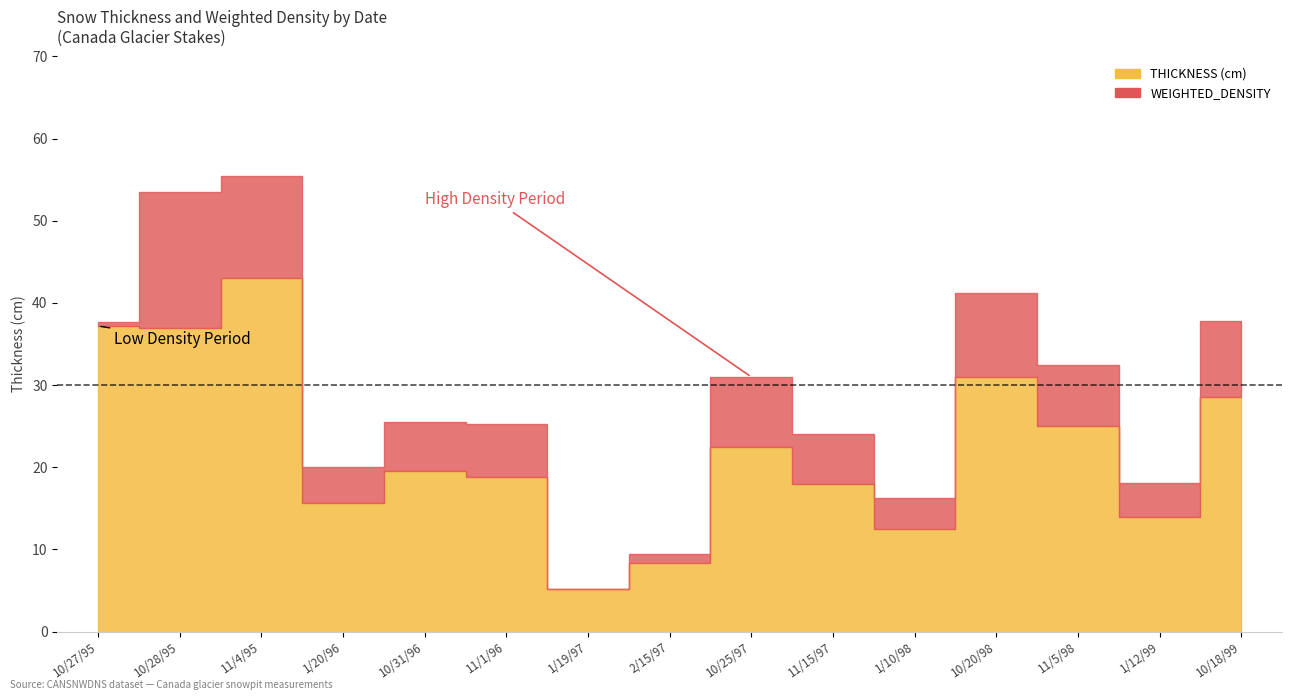

What is the label of the 4th point from the right?

10/20/98